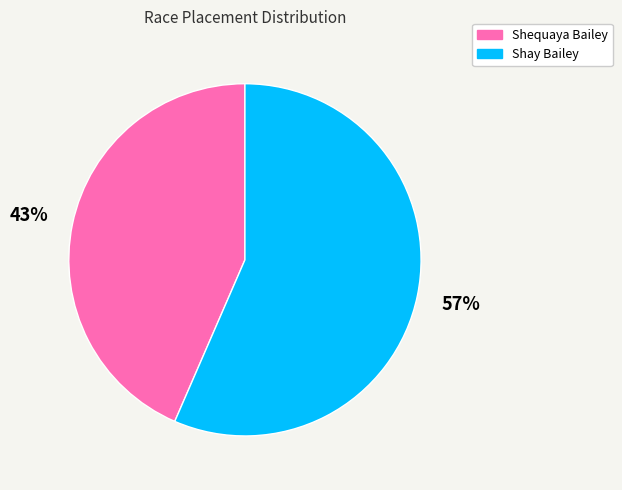

Do Shay Bailey and Shequaya Bailey together represent more than half of the pie?

Yes